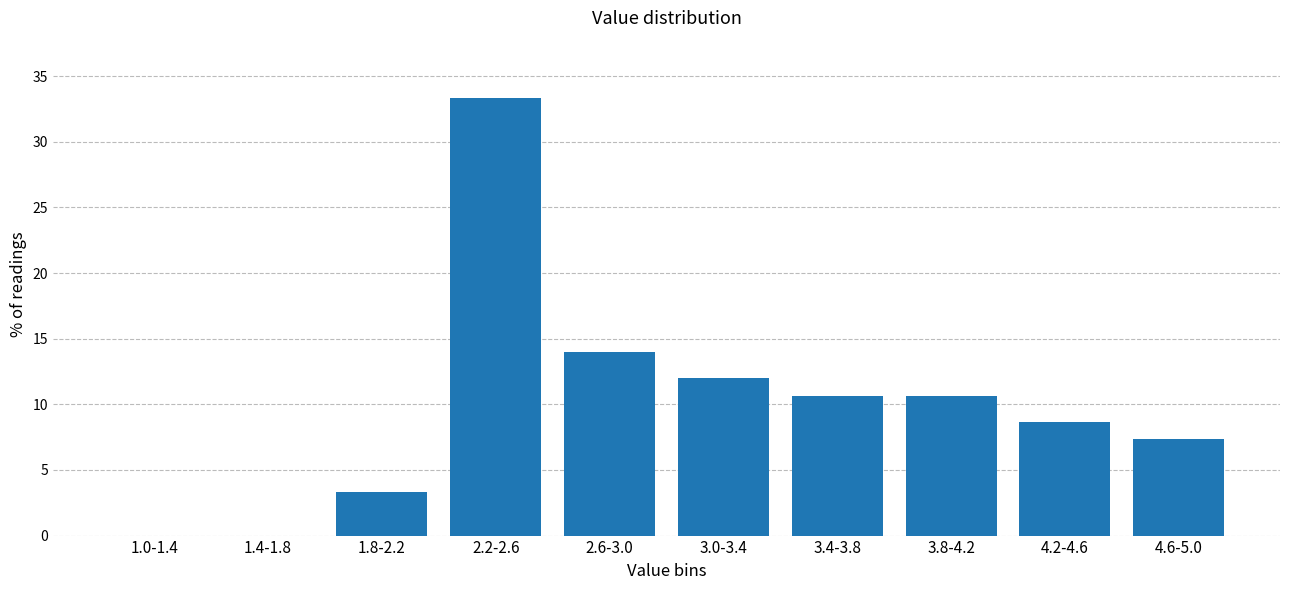

Reading left to right, extract all data points from this chart.

1.0-1.4=0.0	1.4-1.8=0.0	1.8-2.2=3.3	2.2-2.6=33.3	2.6-3.0=14.0	3.0-3.4=12.0	3.4-3.8=10.7	3.8-4.2=10.7	4.2-4.6=8.7	4.6-5.0=7.3